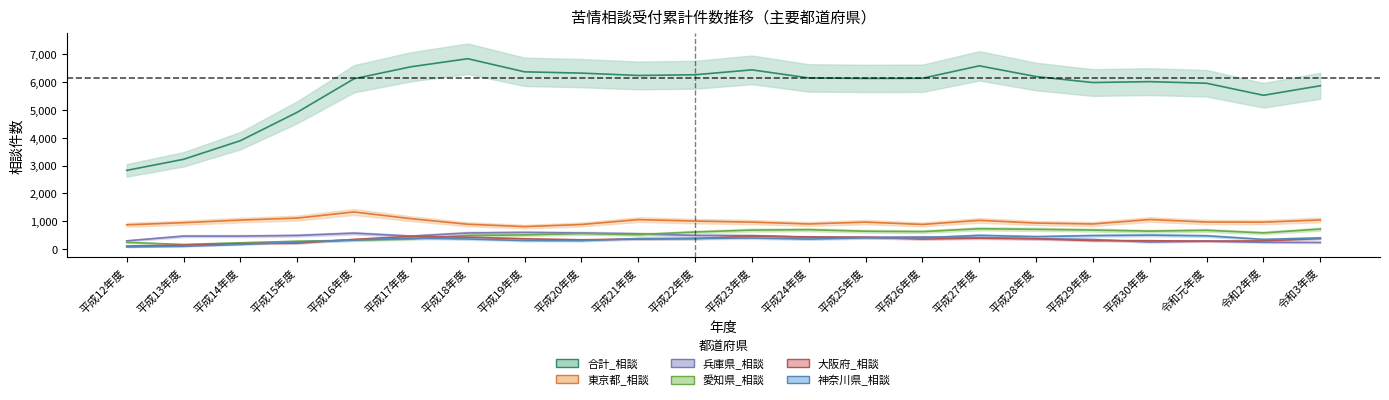

What is the label of the 17th point from the right?

平成17年度